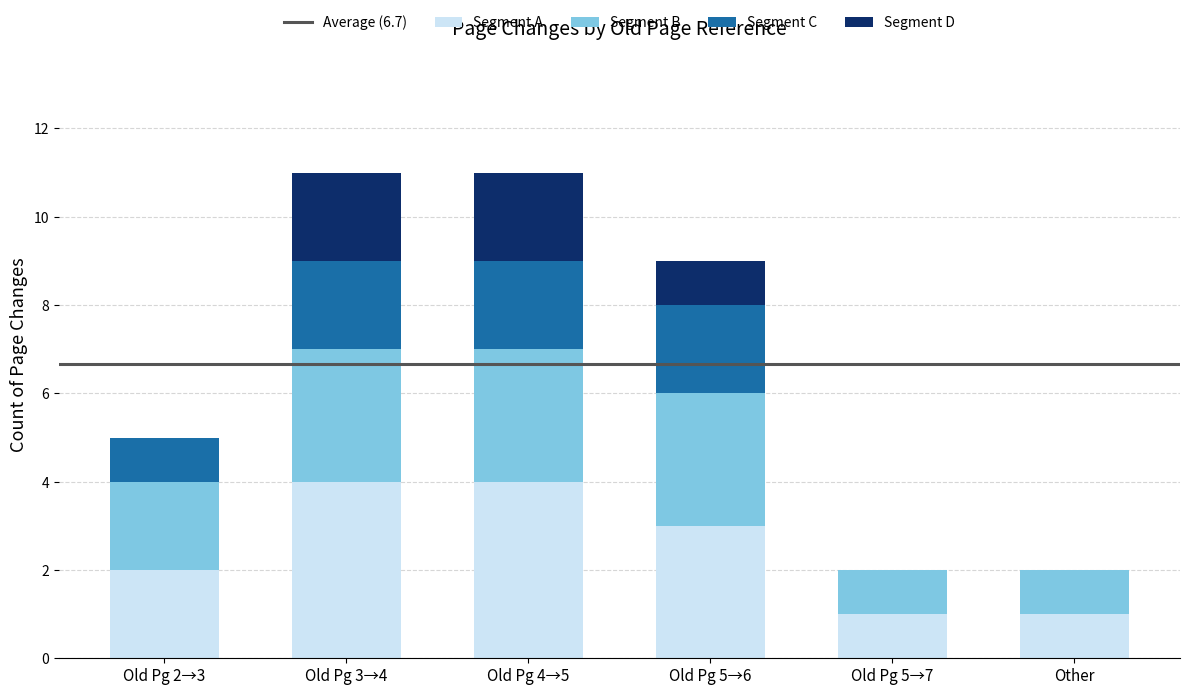

Reading left to right, list the values for the Segment A series.

Old Pg 2→3=2	Old Pg 3→4=4	Old Pg 4→5=4	Old Pg 5→6=3	Old Pg 5→7=1	Other=1